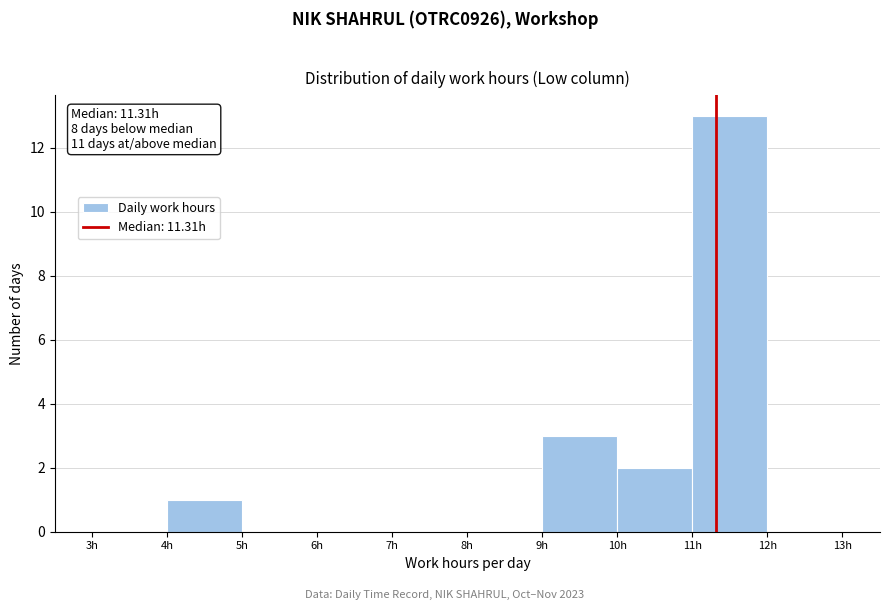

Over which range of the x-axis is the bar tallest?

11 to 12